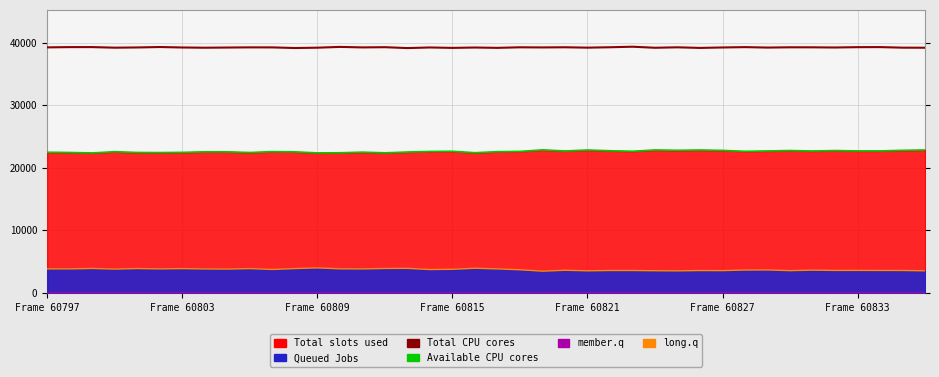

What is the greatest value displayed?

39359